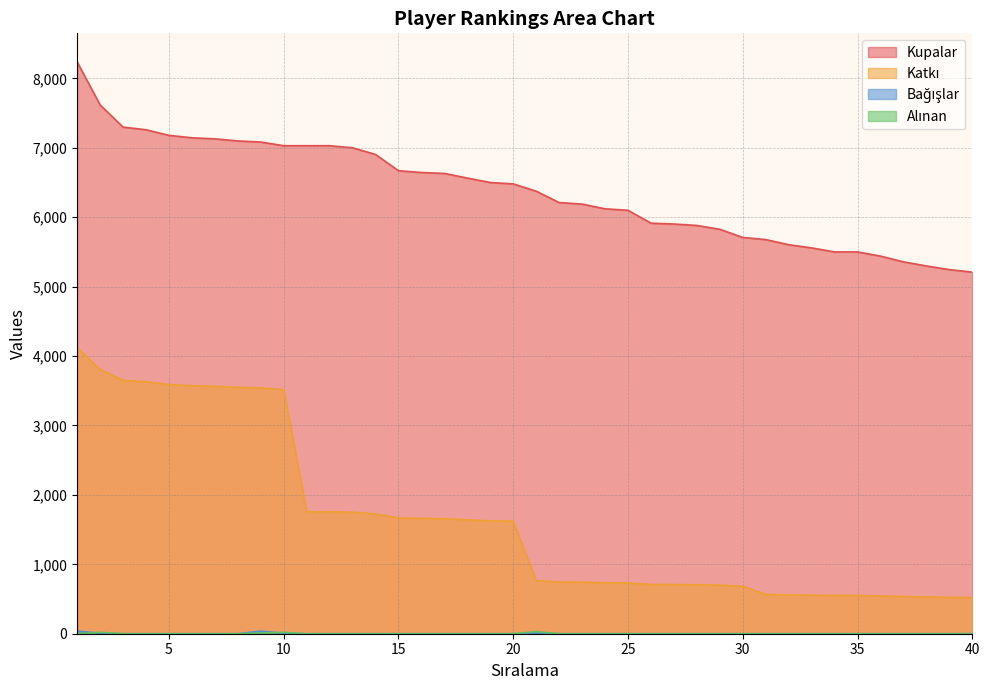

Does the chart display data point markers on the line(s)?

No